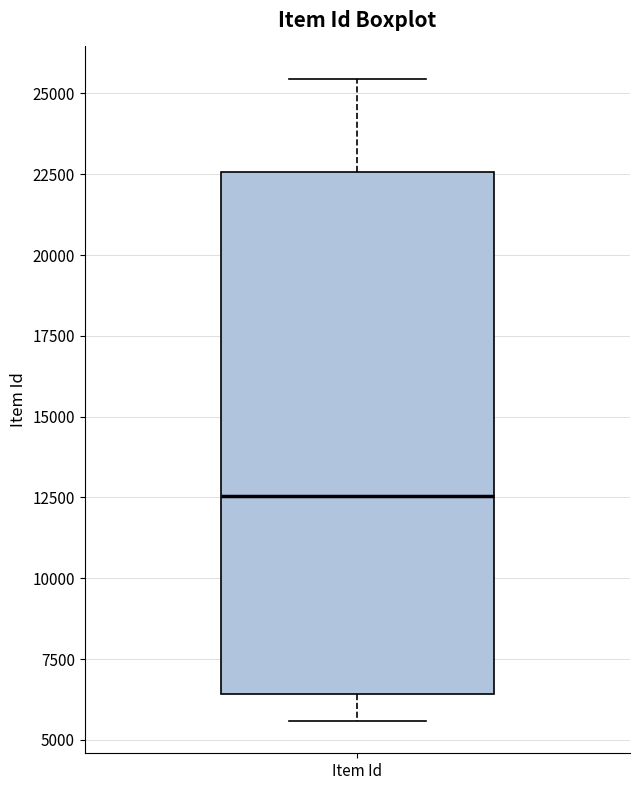

Where does the upper whisker of the box for Item Id end on the y-axis? The values are not printed on the chart, so give them approximately, as read against the axis.

25500